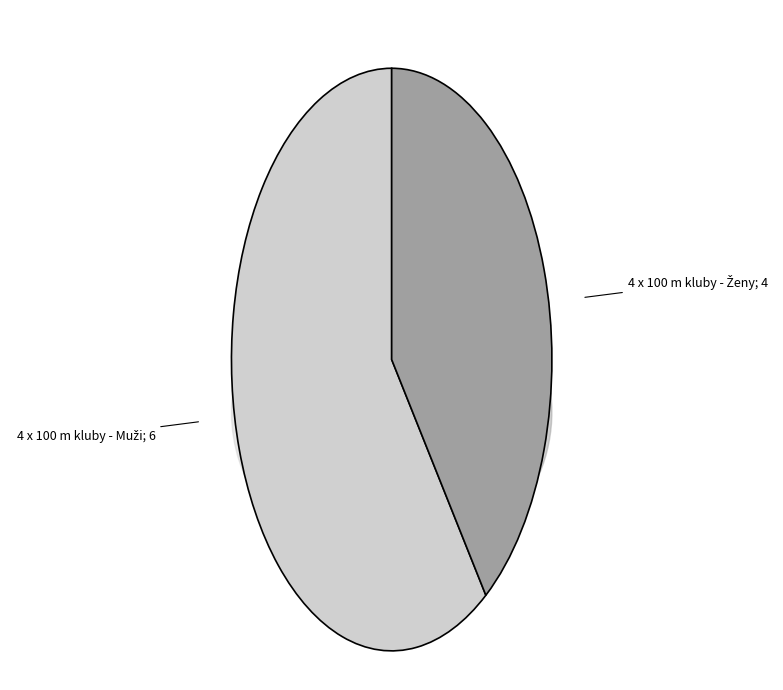

Which category has the smallest portion of the pie?

4 x 100 m kluby - Ženy